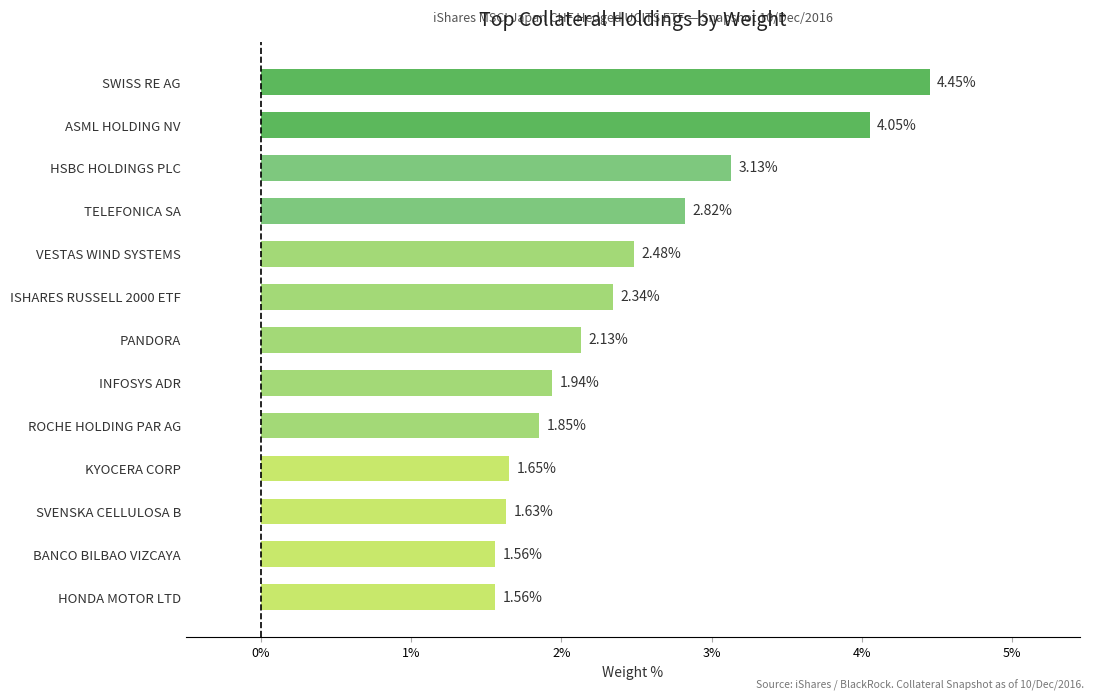

What is the change in value from PANDORA to BANCO BILBAO VIZCAYA?

-0.6